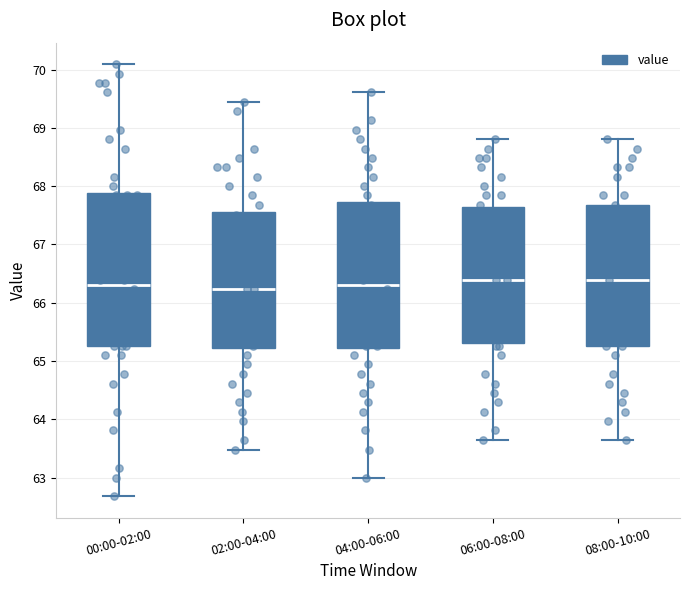

Reading left to right, read every box against the y-axis: the position of its median line, the range the box covers, and the ends of its whiskers. The values are not printed on the chart, so give them approximately, as read against the axis.

00:00-02:00: median 66.3, box 65.3 to 67.9, whiskers 62.7 to 70.1
02:00-04:00: median 66.2, box 65.2 to 67.6, whiskers 63.5 to 69.5
04:00-06:00: median 66.3, box 65.2 to 67.7, whiskers 63.0 to 69.6
06:00-08:00: median 66.4, box 65.3 to 67.6, whiskers 63.7 to 68.8
08:00-10:00: median 66.4, box 65.3 to 67.7, whiskers 63.7 to 68.8